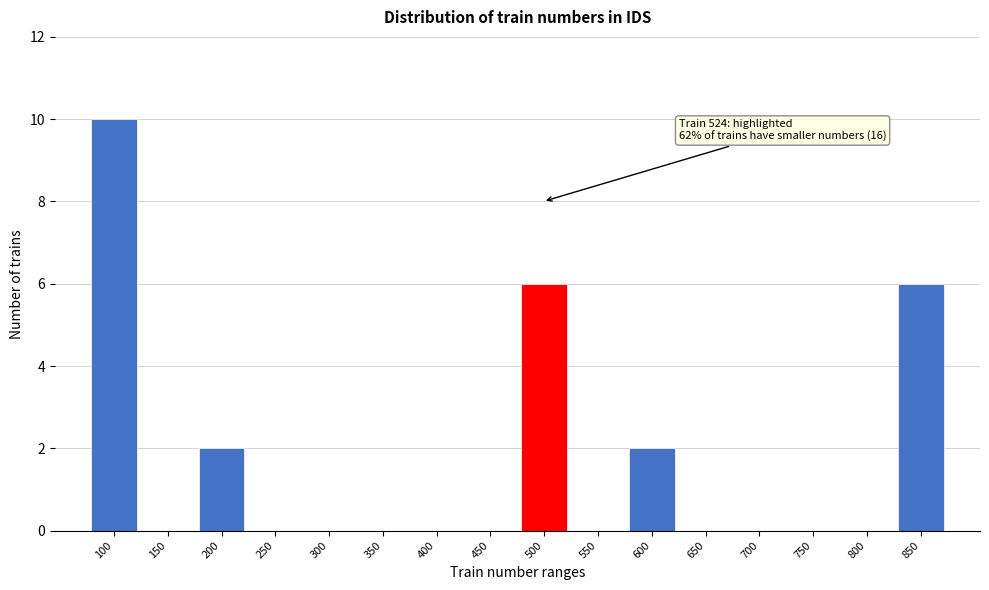

Reading left to right, transcribe all the data shown in this chart.

100=10	150=0	200=2	250=0	300=0	350=0	400=0	450=0	500=6	550=0	600=2	650=0	700=0	750=0	800=0	850=6